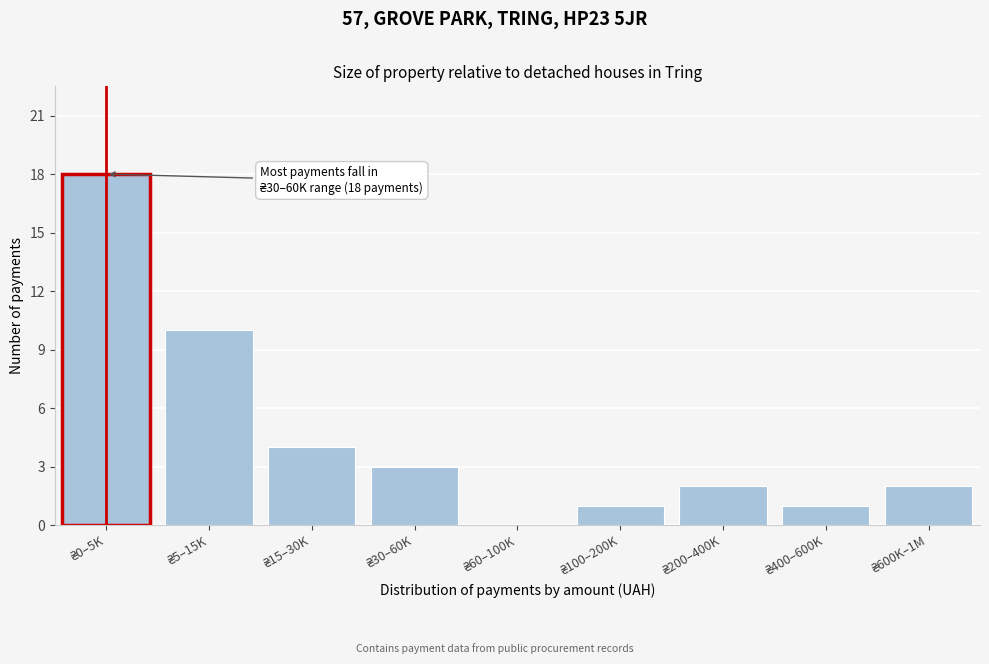

What is the maximum value shown in the chart?

18